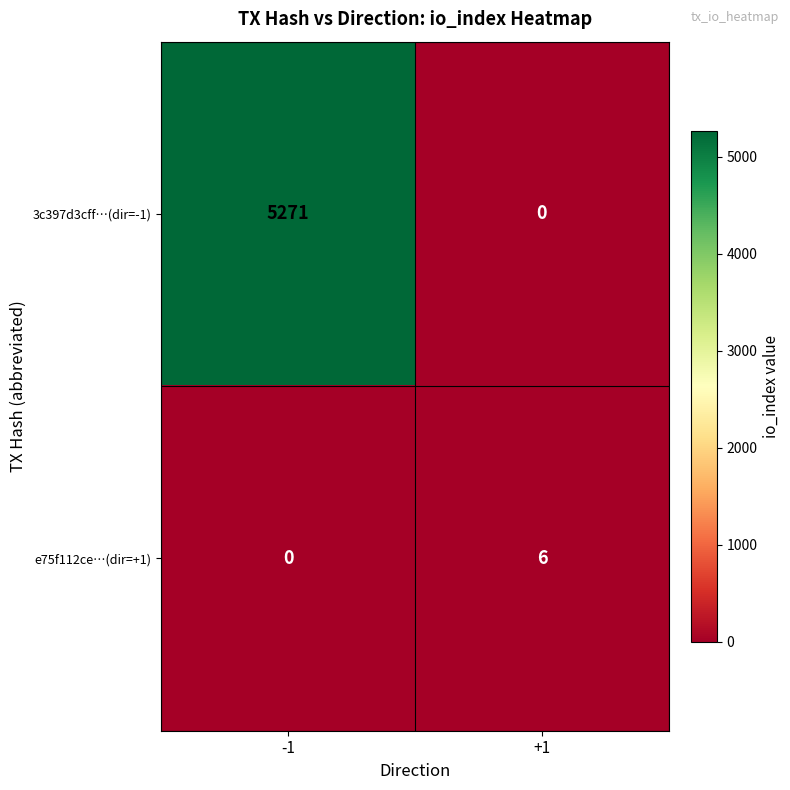

What is the difference between the maximum and minimum values in the e75f112ce…(dir=+1) series?

6